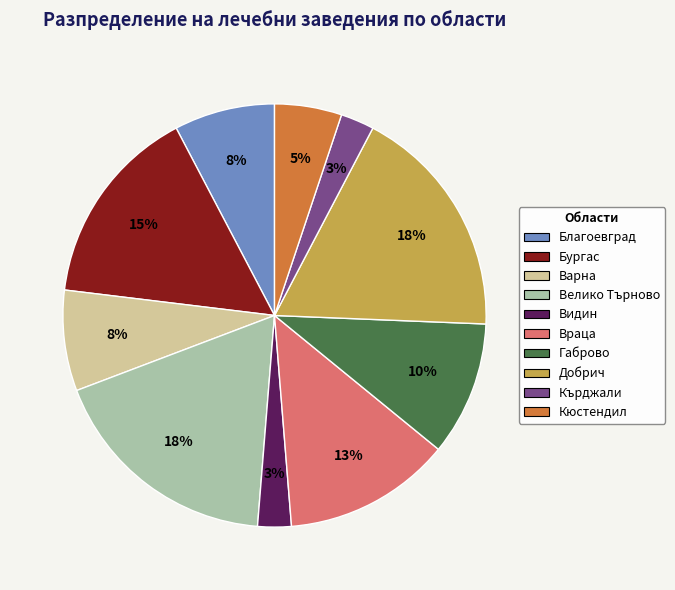

To the nearest percent, what is the difference between the Благоевград and Враца slice percentages?

5%